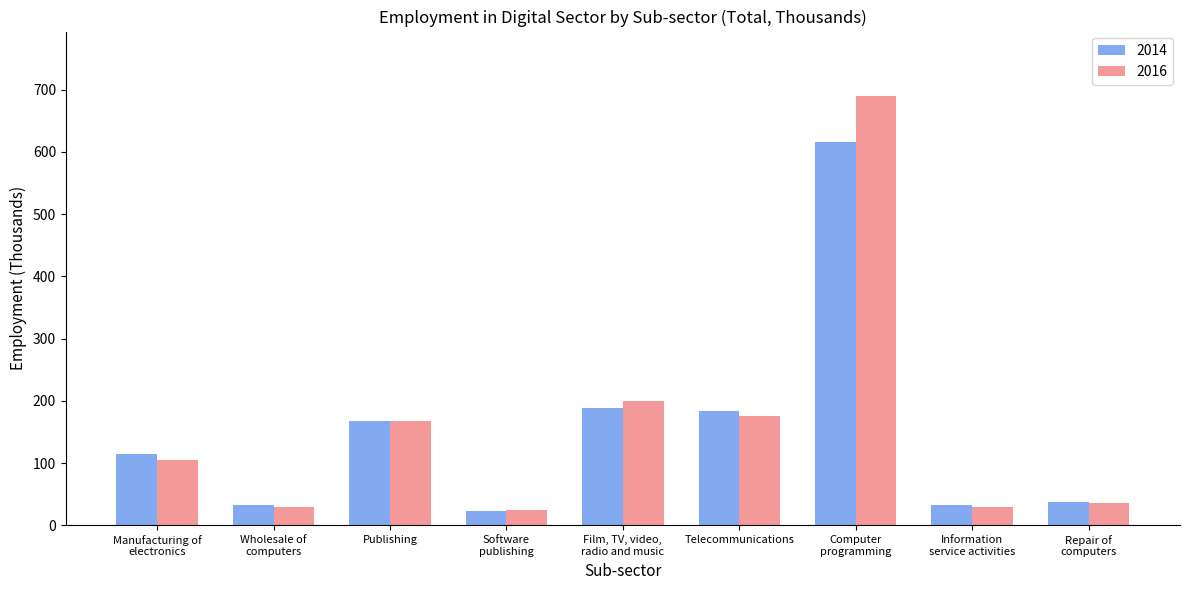

What position from the left is Film, TV, video,
radio and music?

5